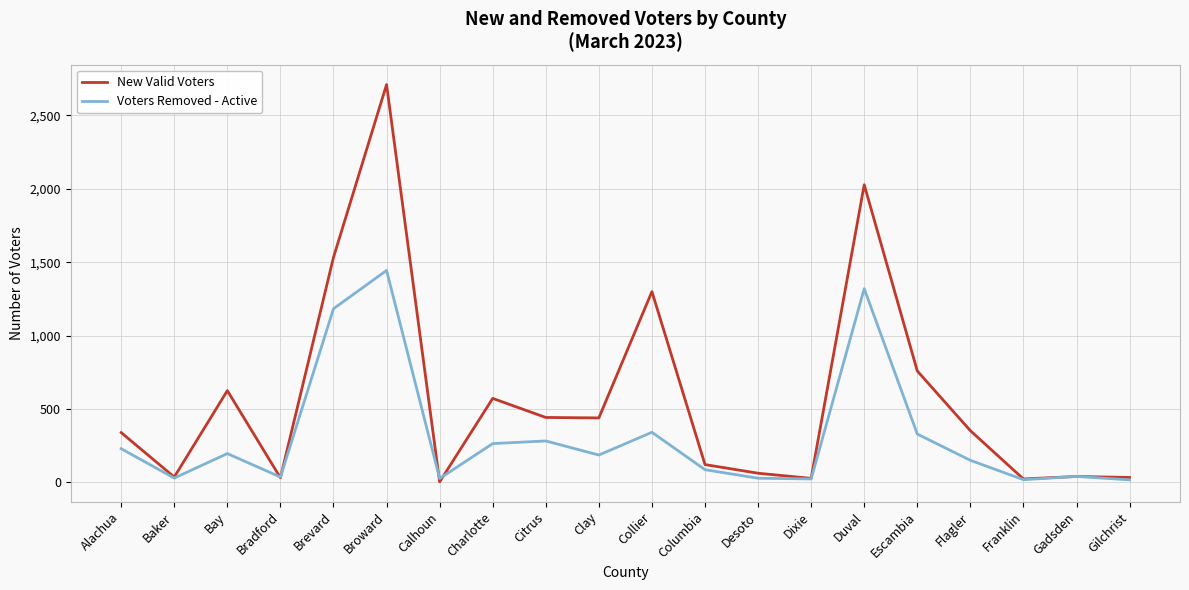

What is the spread (max minus min) of values at Desoto?

34